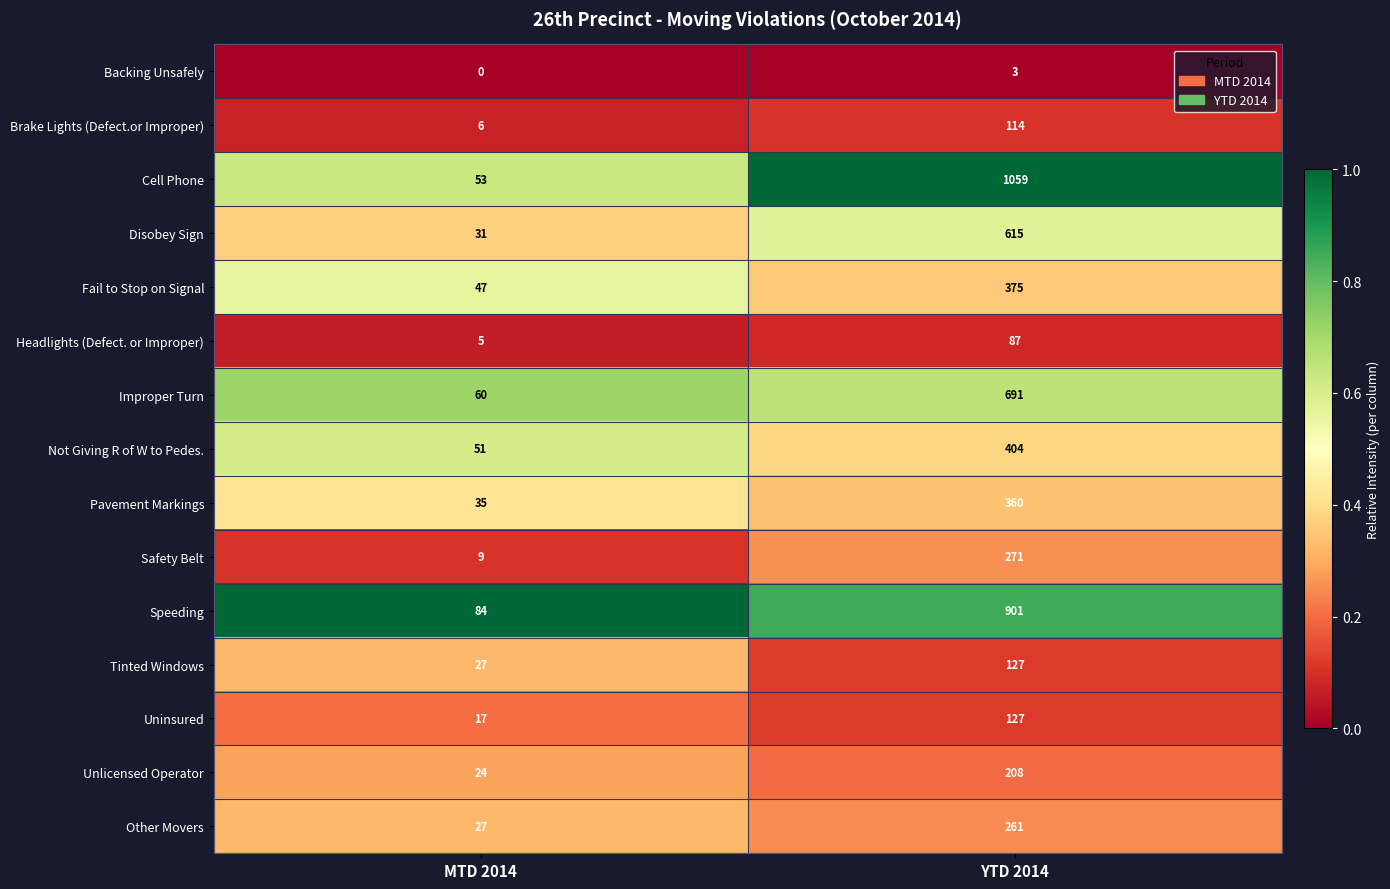

At which category is the sum across all series the highest?

YTD 2014